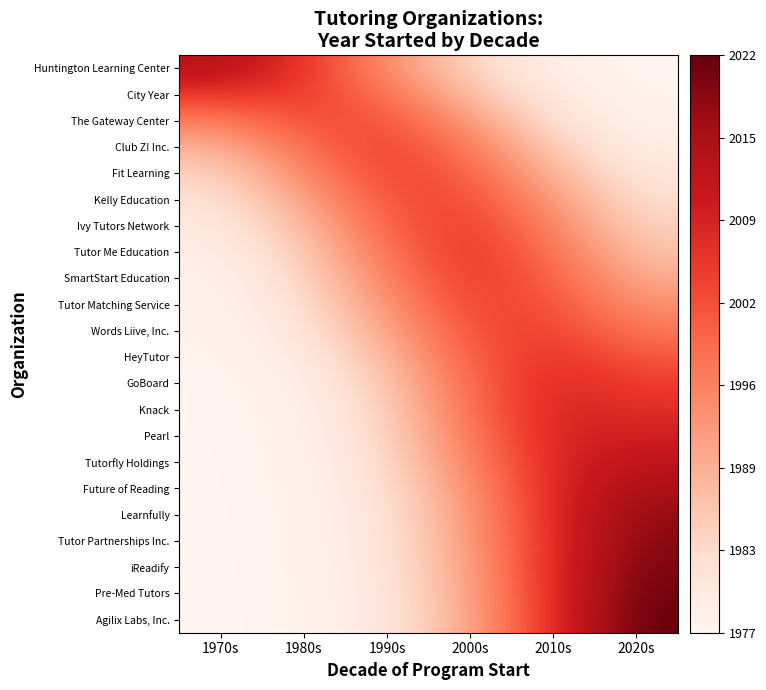

Reading left to right, transcribe all the data shown in this chart.

Huntington Learning Center: 1970s=4.0	1980s=3.2	1990s=1.9	2000s=0.8	2010s=0.2	2020s=0.0
City Year: 1970s=3.1	1980s=3.0	1990s=2.3	2000s=1.2	2010s=0.3	2020s=0.1
The Gateway Center: 1970s=2.1	1980s=2.8	1990s=2.8	2000s=1.7	2010s=0.6	2020s=0.1
Club Z! Inc.: 1970s=1.3	1980s=2.4	1990s=3.0	2000s=2.2	2010s=0.9	2020s=0.2
Fit Learning: 1970s=0.8	1980s=1.9	1990s=3.0	2000s=2.6	2010s=1.3	2020s=0.4
Kelly Education: 1970s=0.5	1980s=1.5	1990s=2.8	2000s=2.9	2010s=1.7	2020s=0.6
Ivy Tutors Network: 1970s=0.3	1980s=1.2	1990s=2.5	2000s=3.1	2010s=2.0	2020s=0.8
Tutor Me Education: 1970s=0.2	1980s=0.9	1990s=2.3	2000s=3.2	2010s=2.3	2020s=1.1
SmartStart Education: 1970s=0.1	1980s=0.7	1990s=2.0	2000s=3.1	2010s=2.6	2020s=1.4
Tutor Matching Service: 1970s=0.1	1980s=0.6	1990s=1.8	2000s=3.0	2010s=2.8	2020s=1.8
Words Liive, Inc.: 1970s=0.1	1980s=0.4	1990s=1.5	2000s=2.8	2010s=3.0	2020s=2.2
HeyTutor: 1970s=0.0	1980s=0.3	1990s=1.2	2000s=2.6	2010s=3.2	2020s=2.6
GoBoard: 1970s=0.0	1980s=0.2	1990s=1.0	2000s=2.4	2010s=3.4	2020s=3.0
Knack: 1970s=0.0	1980s=0.2	1990s=0.8	2000s=2.3	2010s=3.4	2020s=3.2
Pearl: 1970s=0.0	1980s=0.1	1990s=0.7	2000s=2.2	2010s=3.4	2020s=3.5
Tutorfly Holdings: 1970s=0.0	1980s=0.1	1990s=0.7	2000s=2.0	2010s=3.4	2020s=3.8
Future of Reading: 1970s=0.0	1980s=0.1	1990s=0.6	2000s=1.8	2010s=3.4	2020s=4.2
Learnfully: 1970s=0.0	1980s=0.1	1990s=0.5	2000s=1.7	2010s=3.3	2020s=4.4
Tutor Partnerships Inc.: 1970s=0.0	1980s=0.1	1990s=0.5	2000s=1.6	2010s=3.3	2020s=4.5
iReadify: 1970s=0.0	1980s=0.1	1990s=0.4	2000s=1.6	2010s=3.3	2020s=4.6
Pre-Med Tutors: 1970s=0.0	1980s=0.1	1990s=0.4	2000s=1.5	2010s=3.3	2020s=4.7
Agilix Labs, Inc.: 1970s=0.0	1980s=0.1	1990s=0.4	2000s=1.5	2010s=3.3	2020s=4.8